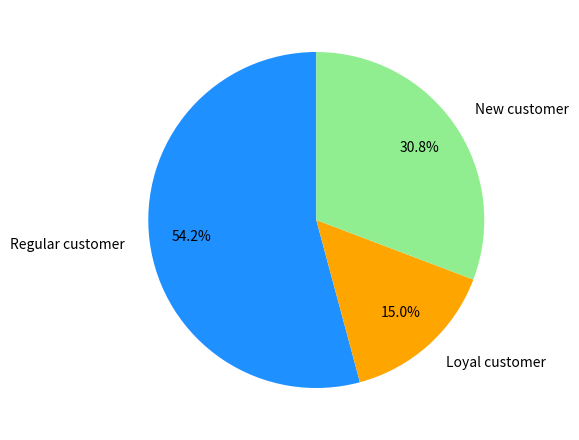

Count the number of slices in the pie.

3